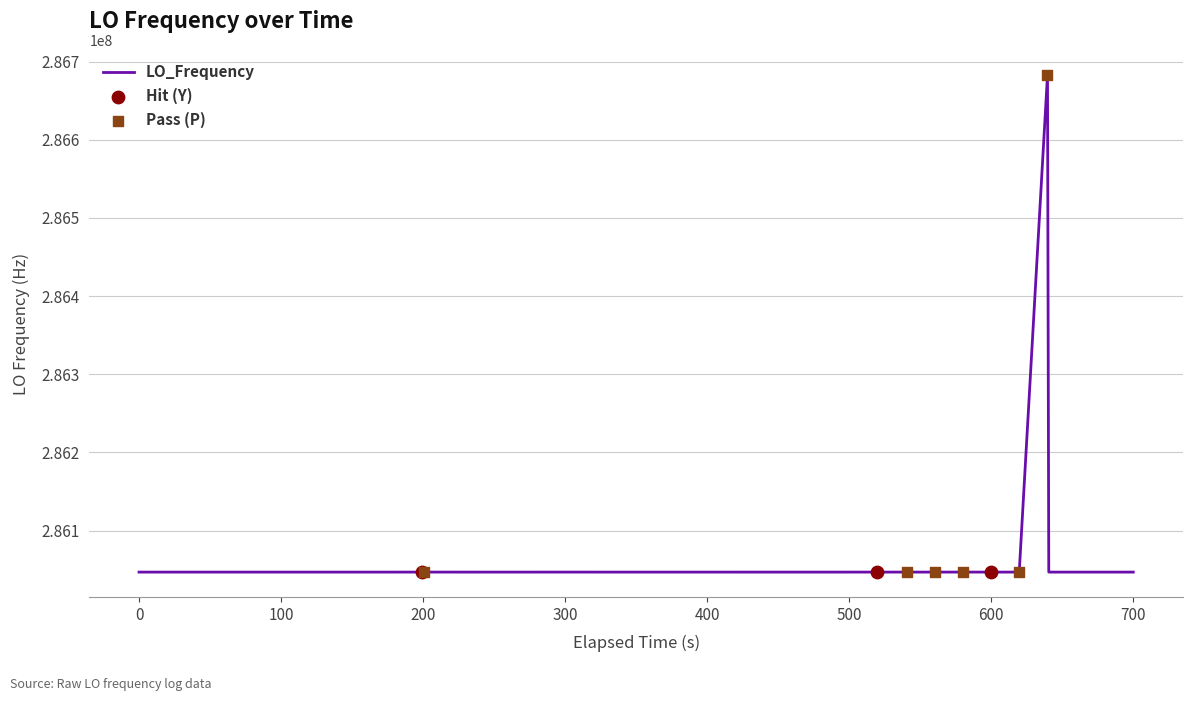

What is the minimum value shown in the chart?

286046999.7